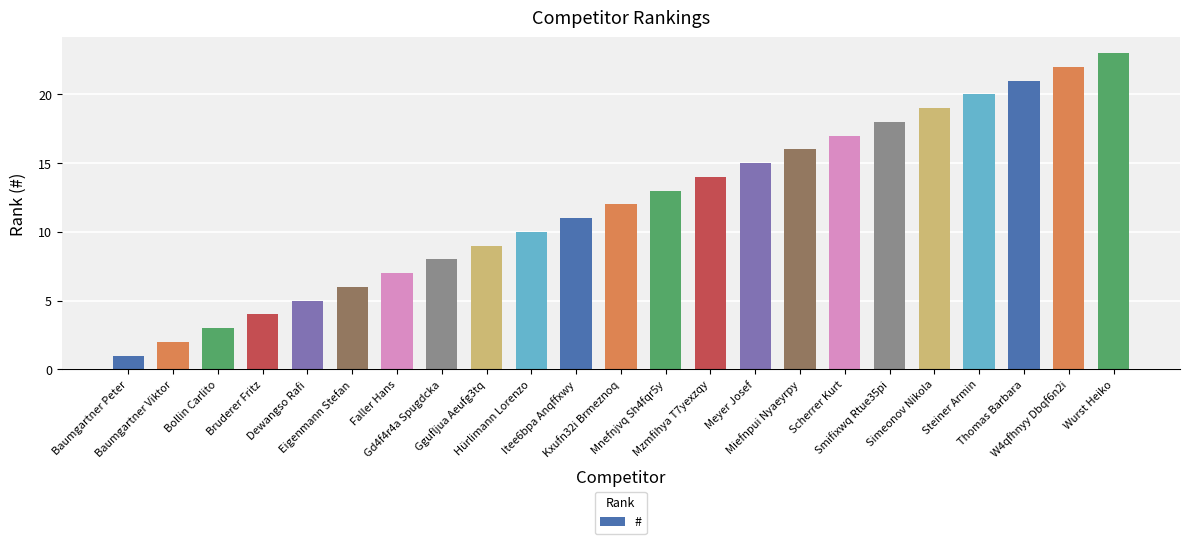

The value at Baumgartner Peter is 1. True or false?

True